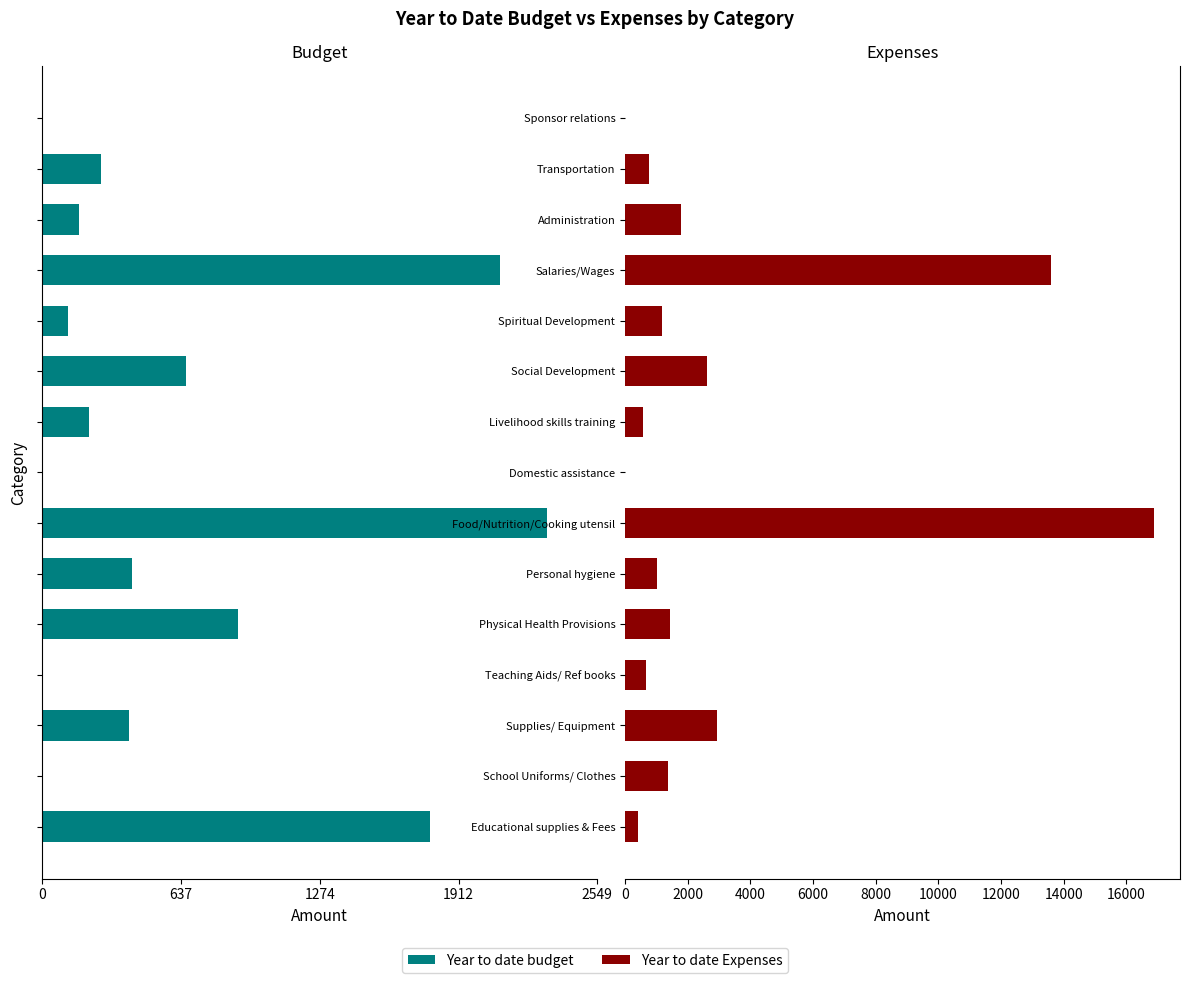

Rank the series at School Uniforms/ Clothes from highest to lowest value.

Year to date Expenses, Year to date budget